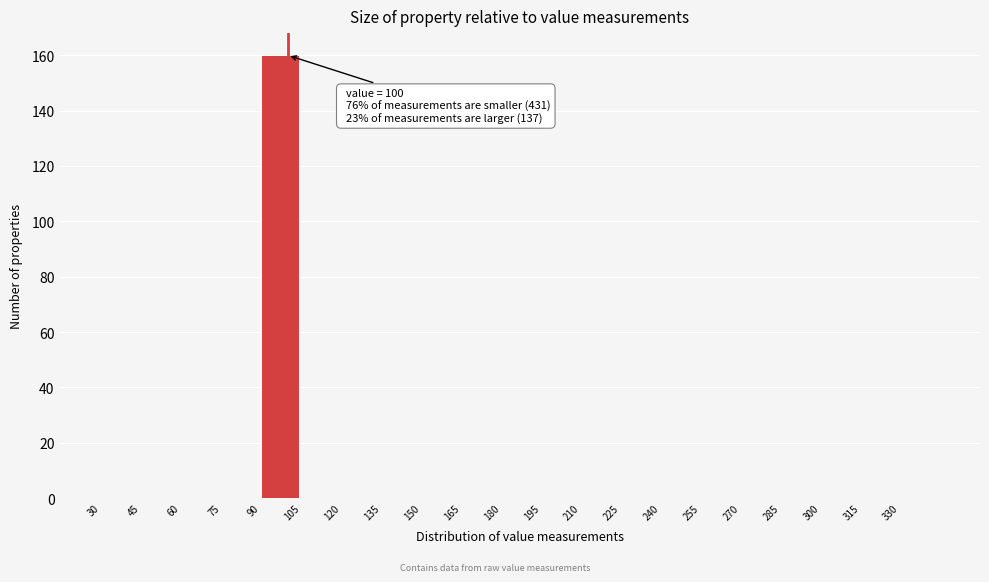

Over which range of the x-axis is the bar tallest?

90 to 105